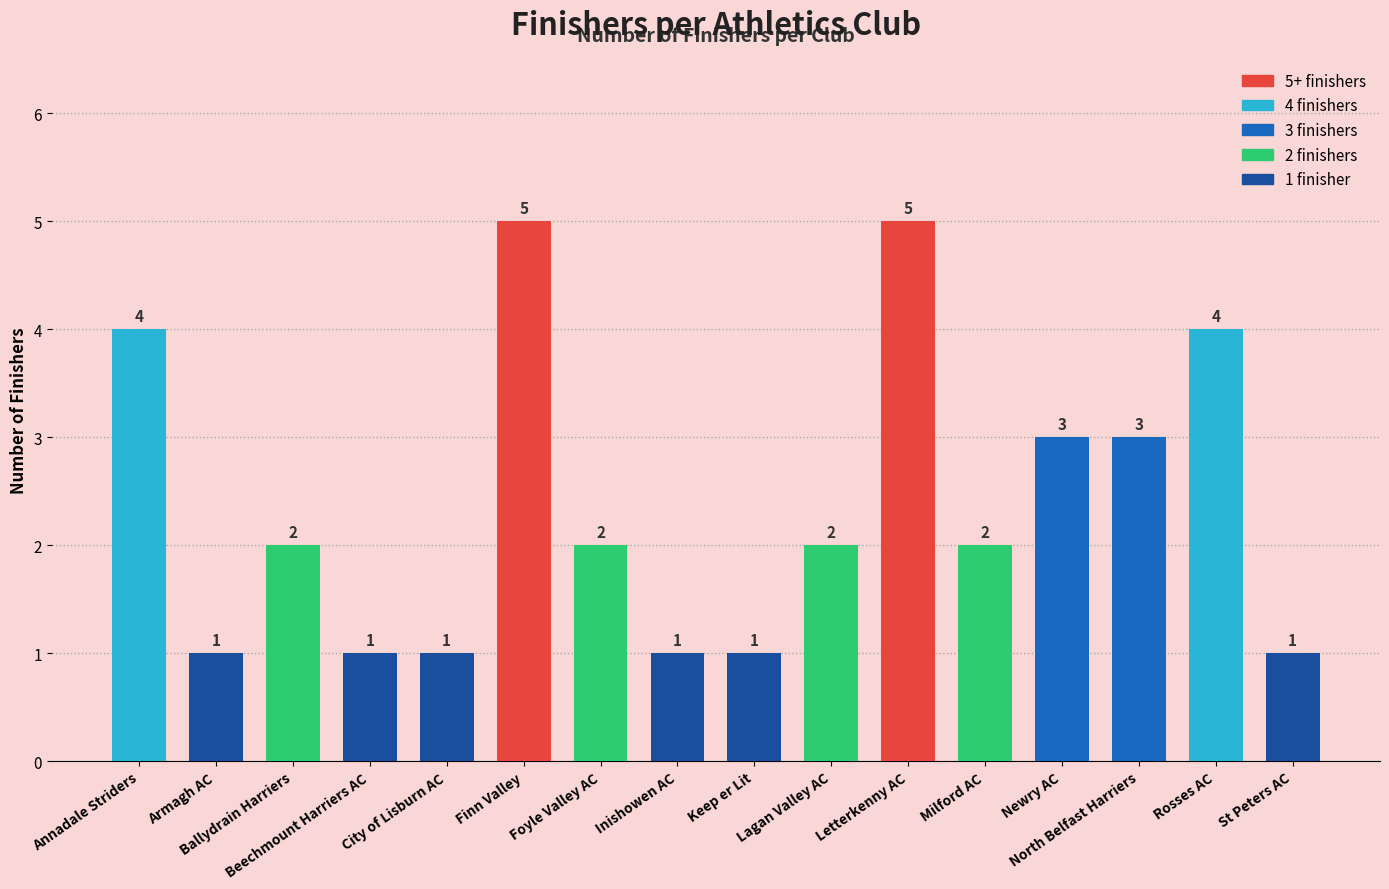

What is the maximum value shown in the chart?

5